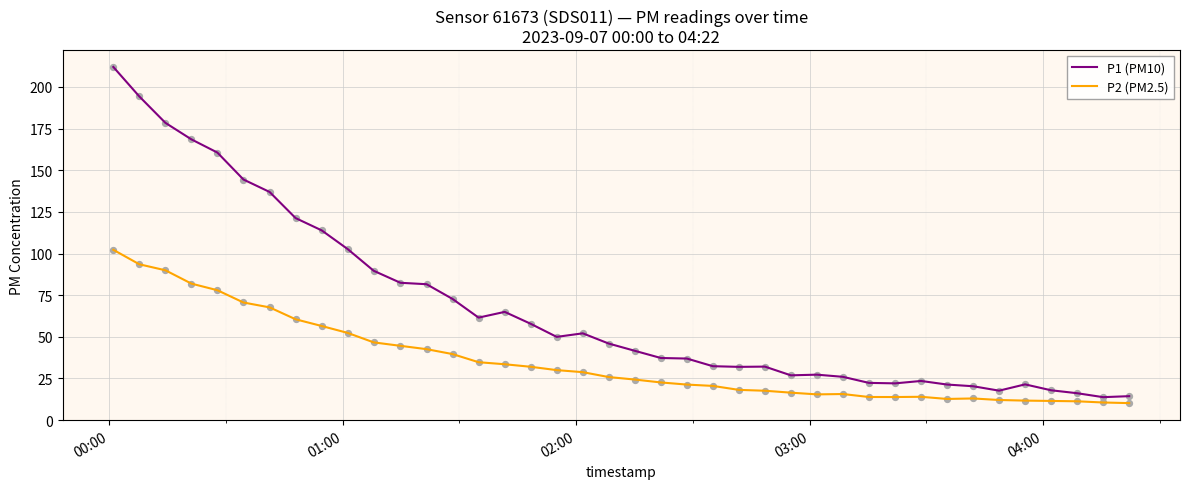

What is the minimum value shown in the chart?

10.2